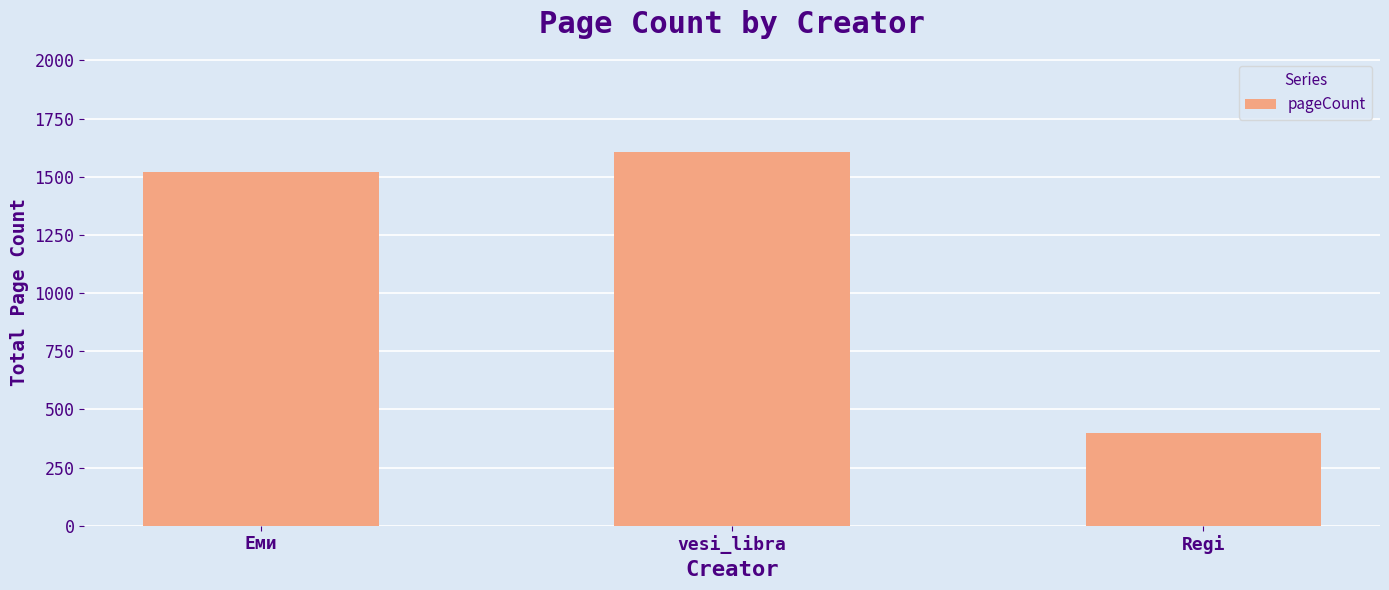

Count the number of categories in the chart.

3